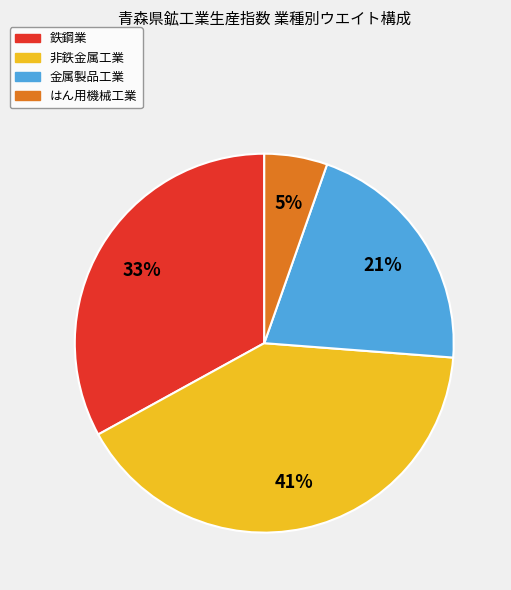

To the nearest percent, what percentage of the pie is はん用機械工業?

5%